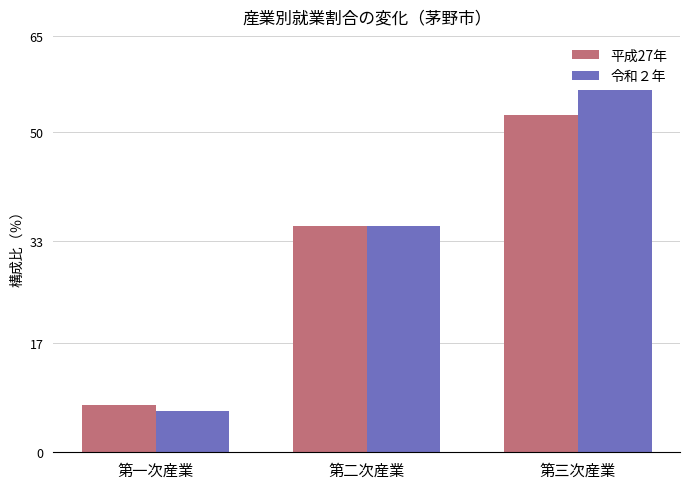

List the series in order of their peak value, lowest first.

平成27年, 令和２年